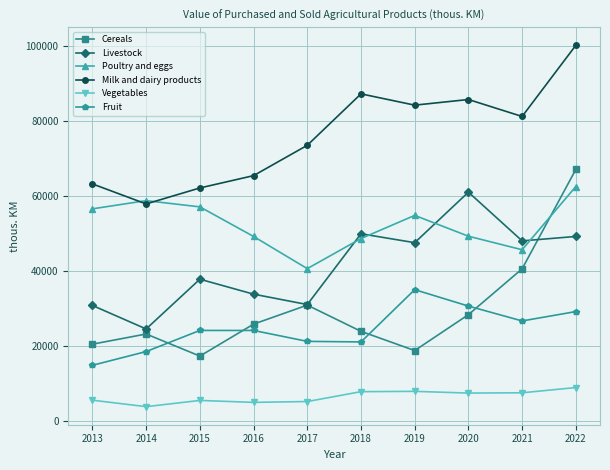

What is the value of the Fruit point at the 5th from the left?

21266